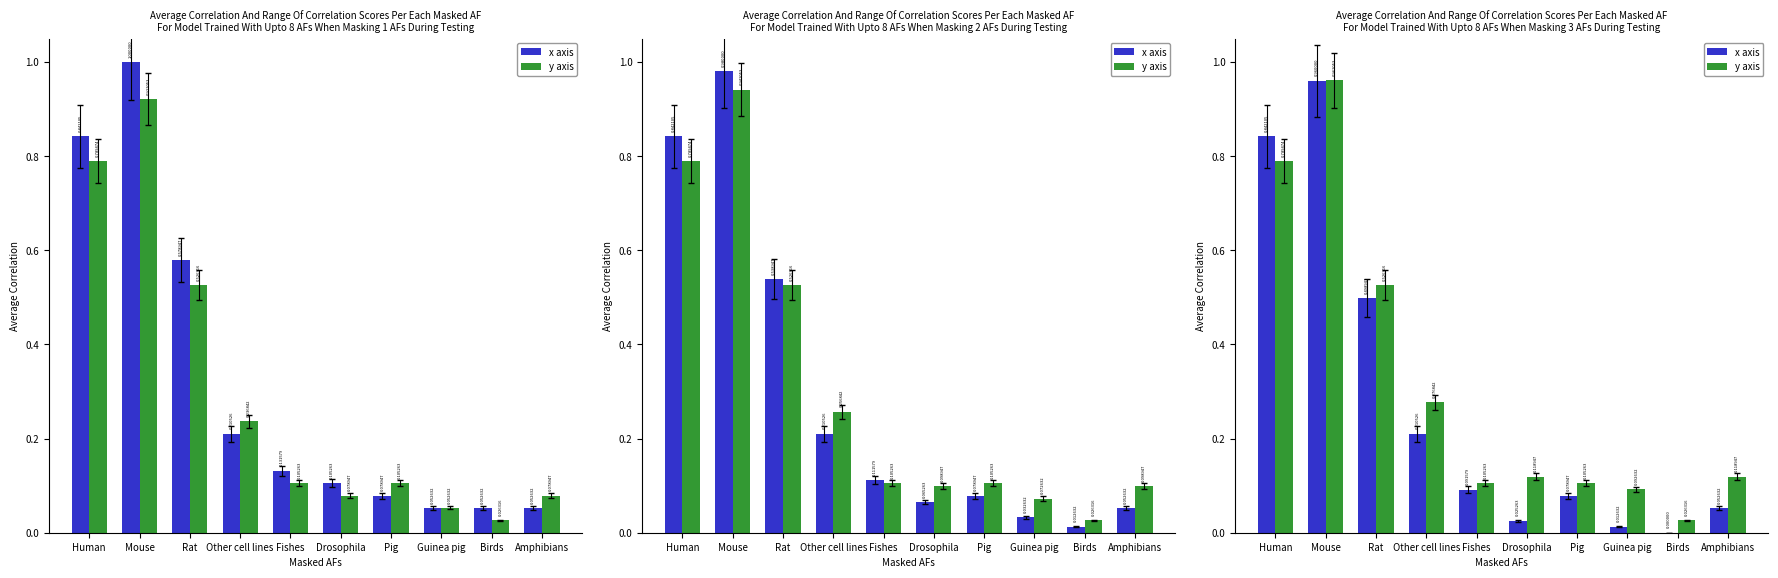

What is the greatest value displayed?

1.0